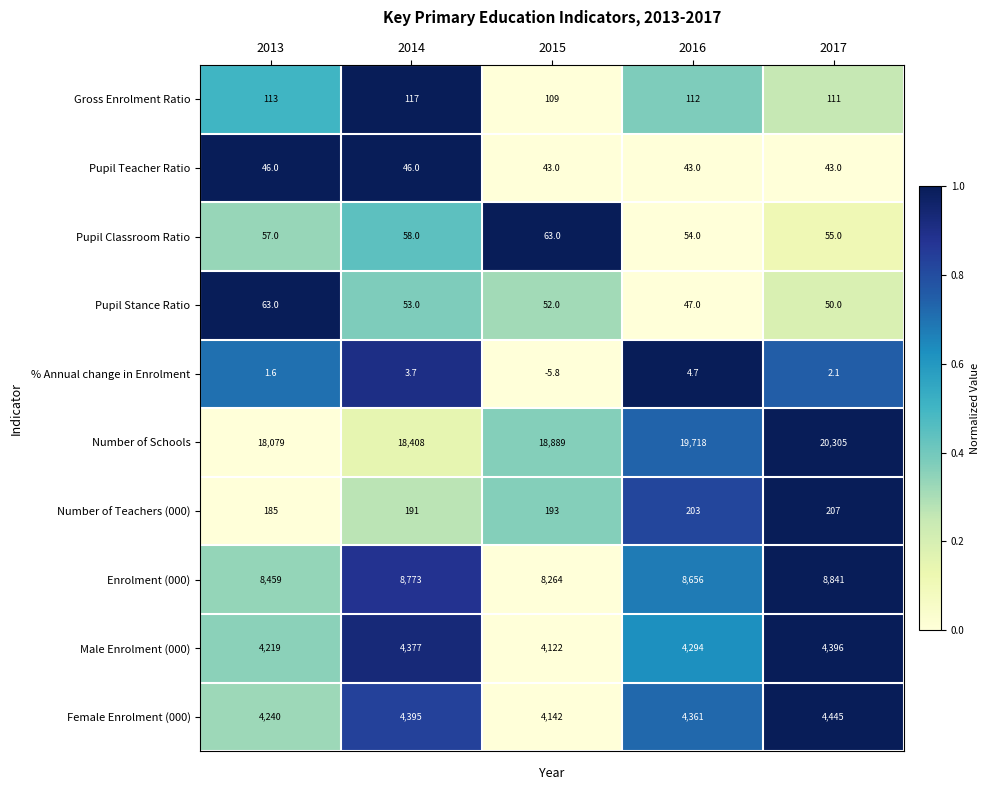

What is the total value across all series at 2015?

35871.2